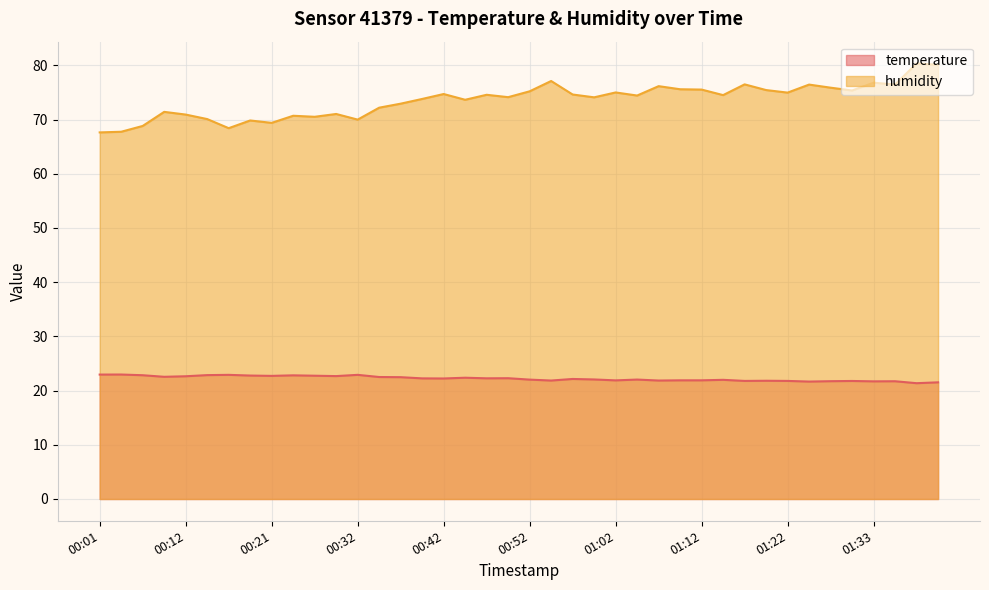

At which category does humidity reach its first local valley?

00:17